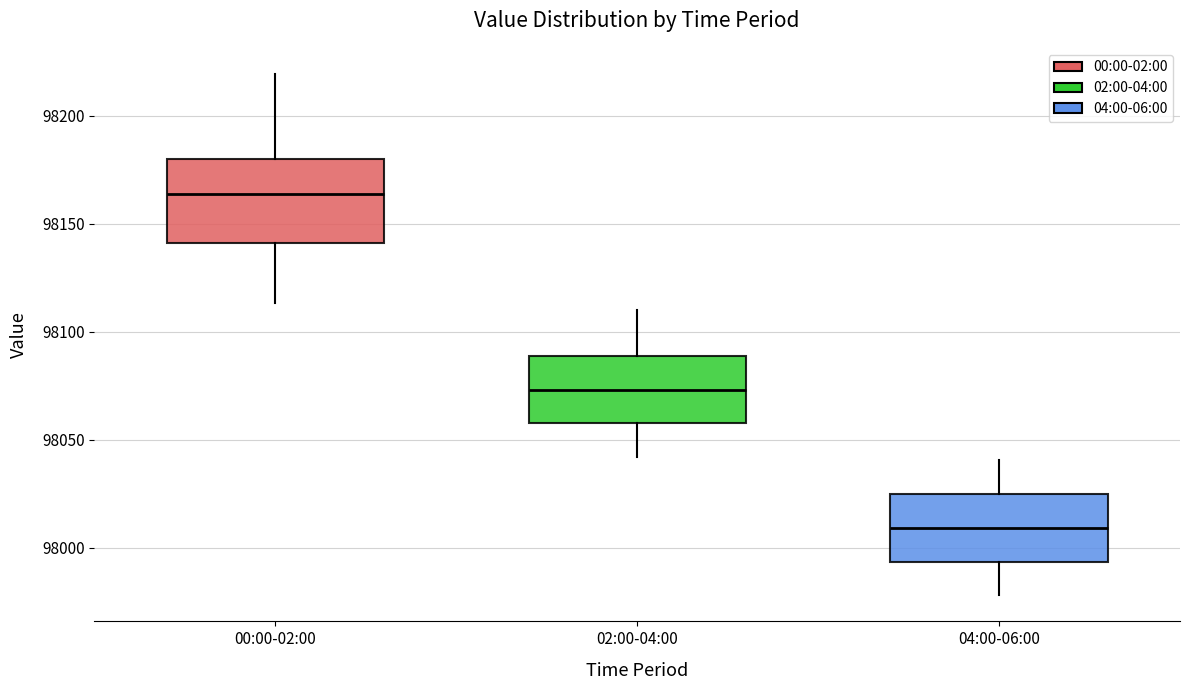

Reading left to right, transcribe this box plot: for each box, give where its median line is, the range the box spans, and where its two whiskers end, as read against the y-axis. The values are not printed on the chart, so give them approximately, as read against the axis.

00:00-02:00: median 98165, box 98140 to 98180, whiskers 98115 to 98220
02:00-04:00: median 98075, box 98060 to 98090, whiskers 98040 to 98110
04:00-06:00: median 98010, box 97995 to 98025, whiskers 97980 to 98040